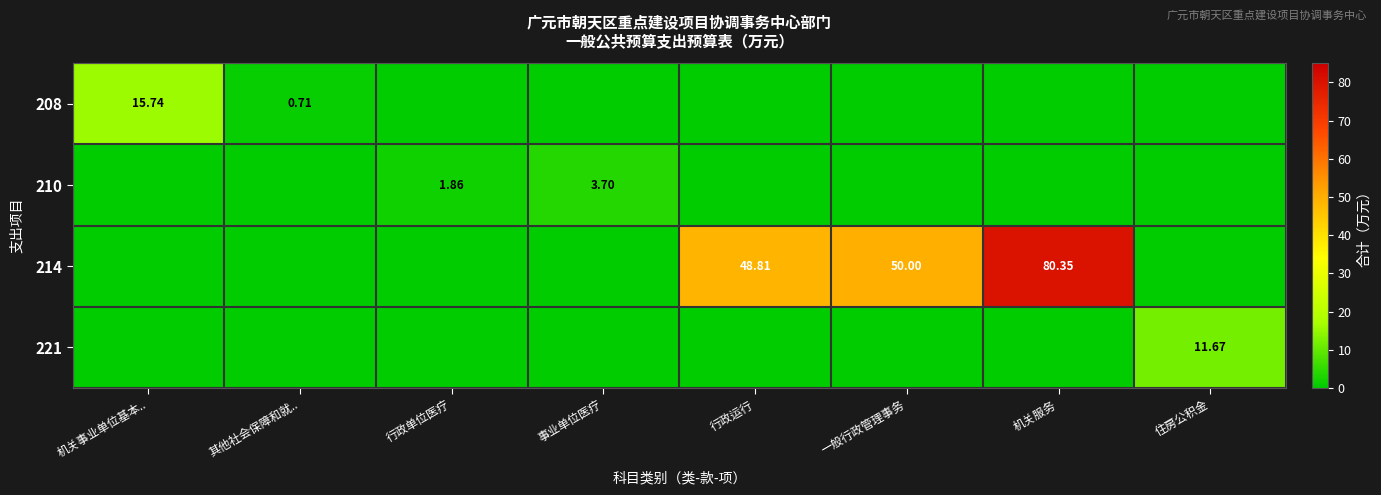

What is the total value across all series at 事业单位医疗?

3.7